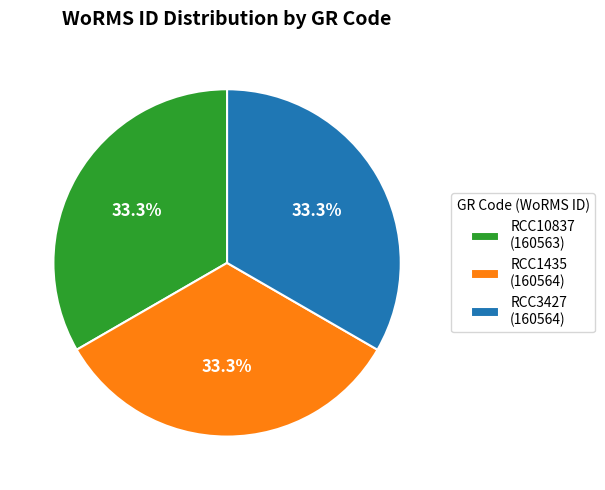

What is the total percentage of RCC10837 and RCC1435?

66.7%